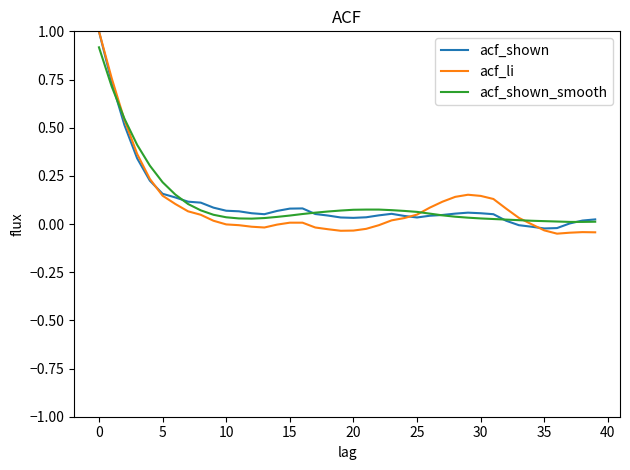

Which series has the largest range (max minus min)?

acf_li